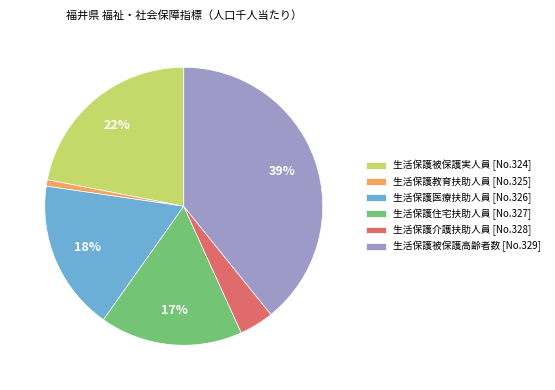

To the nearest percent, what percentage of the pie is 生活保護住宅扶助人員 [No.327]?

17%